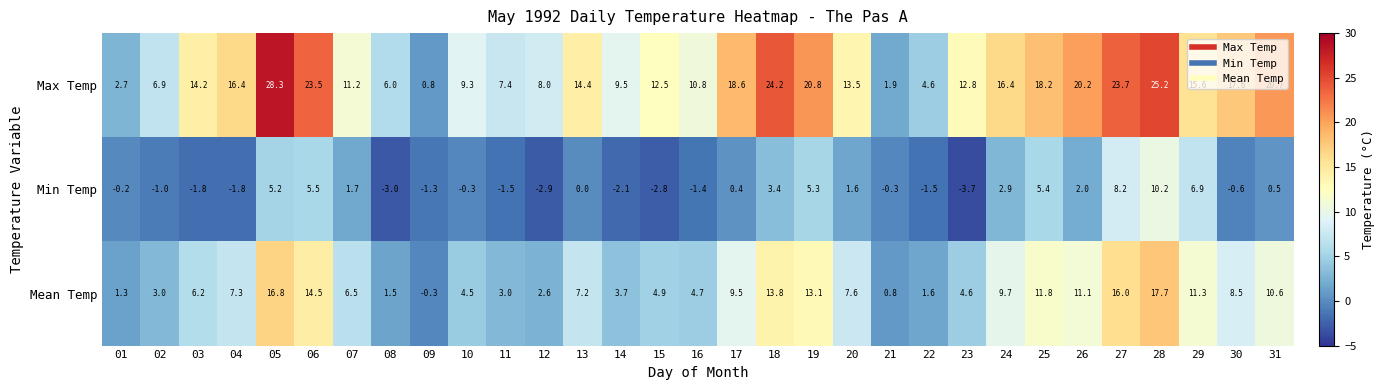

Rank the series by their average value, from highest to lowest.

Max Temp, Mean Temp, Min Temp